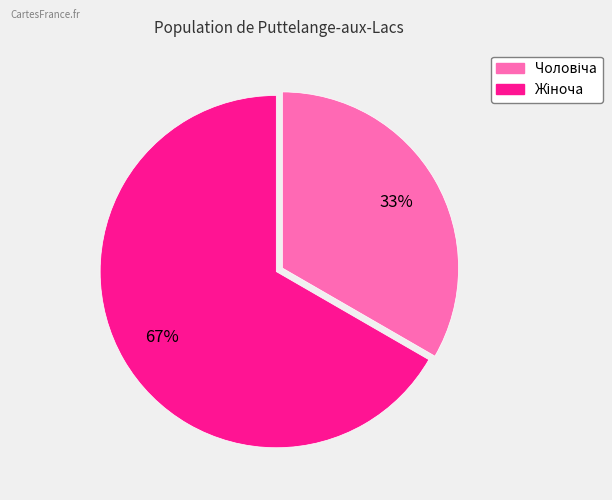

Is there a majority slice in this chart?

Yes